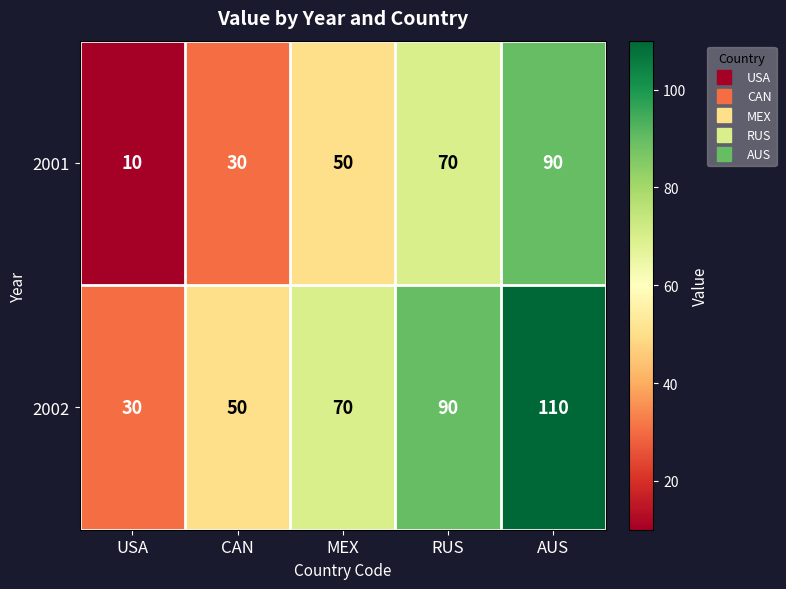

Is it true that 2001 equals 70 at RUS?

True